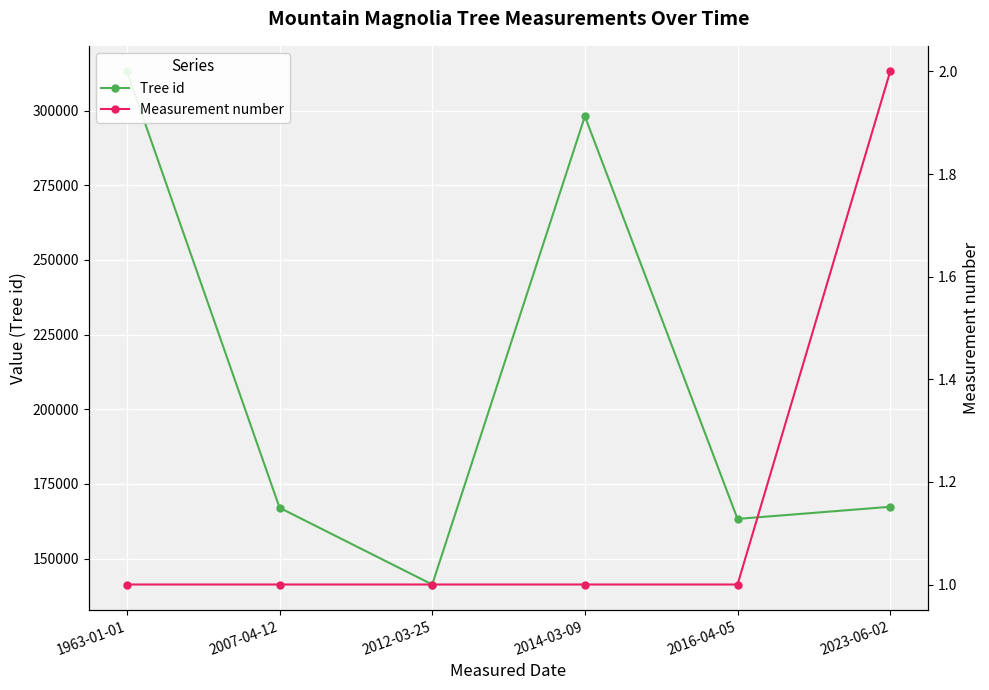

What is the greatest value displayed?

313076